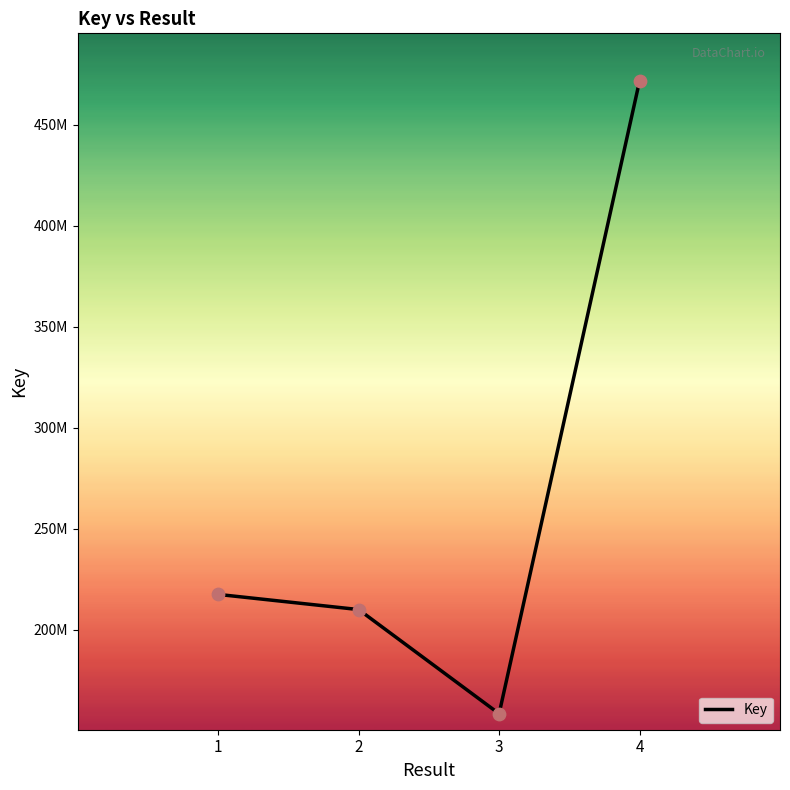

What is the change in value from 1 to 3?

-59036522